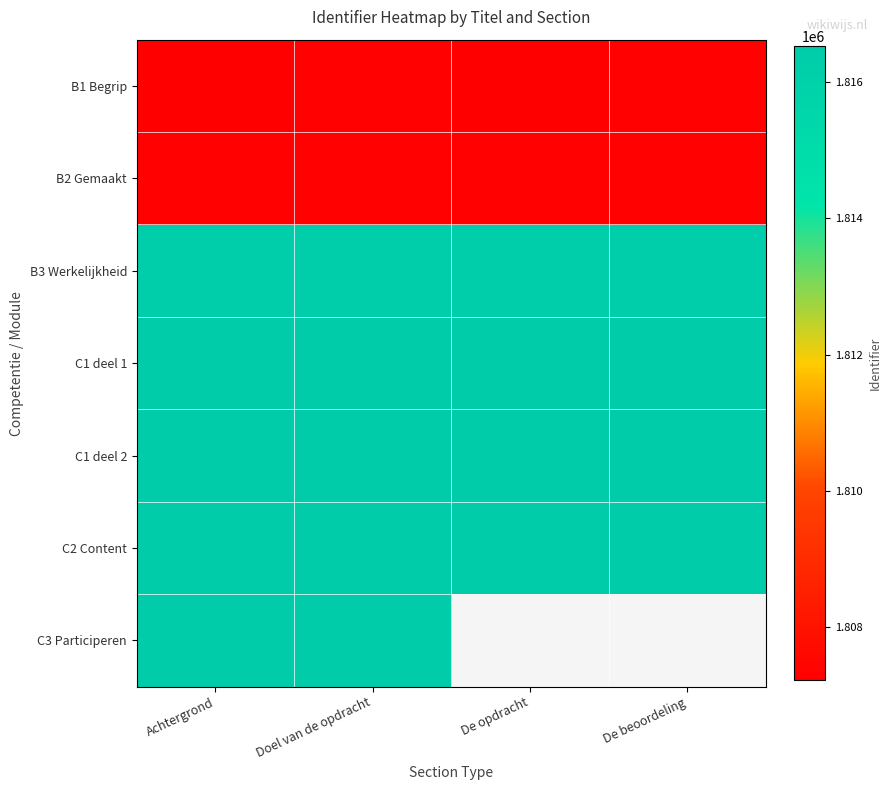

Rank the categories by B3 Werkelijkheid value from highest to lowest.

De beoordeling, De opdracht, Doel van de opdracht, Achtergrond